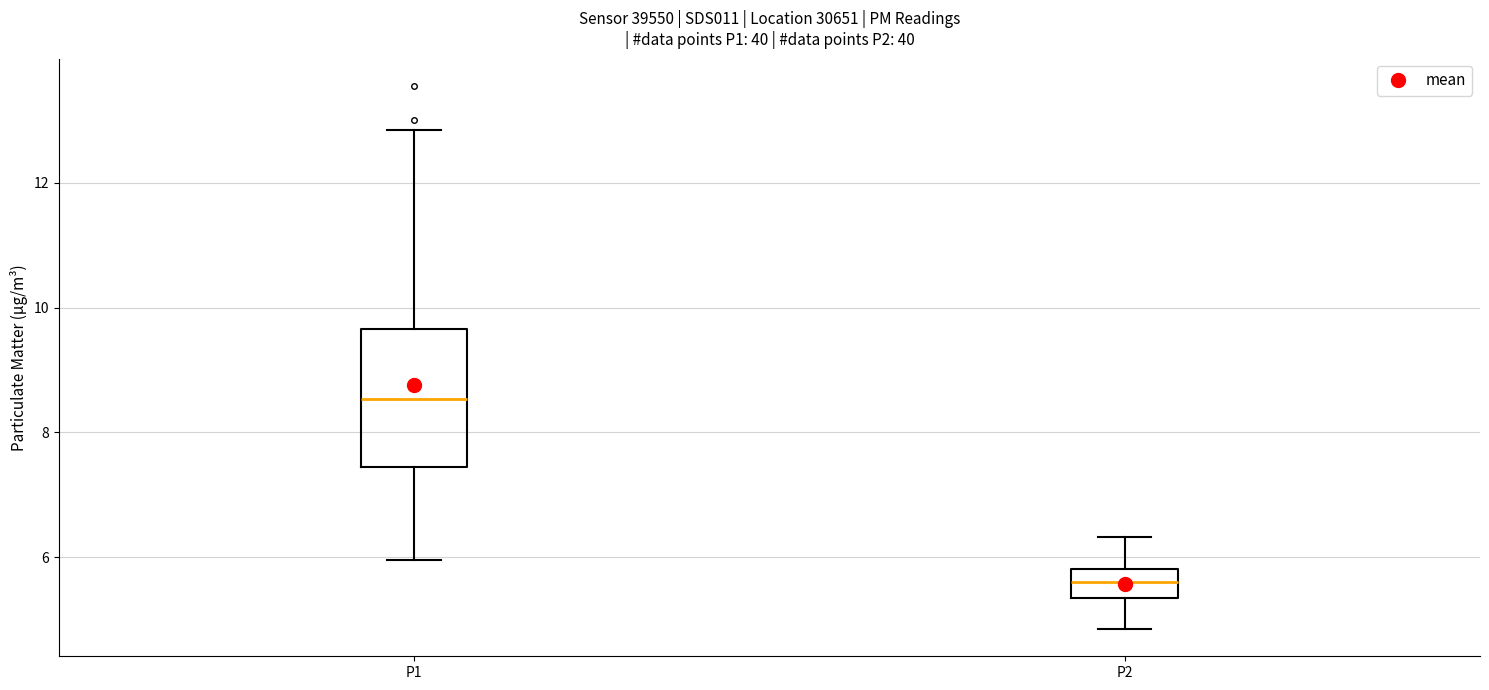

Where is the upper edge of the box for P1 on the y-axis? The values are not printed on the chart, so give them approximately, as read against the axis.

9.6